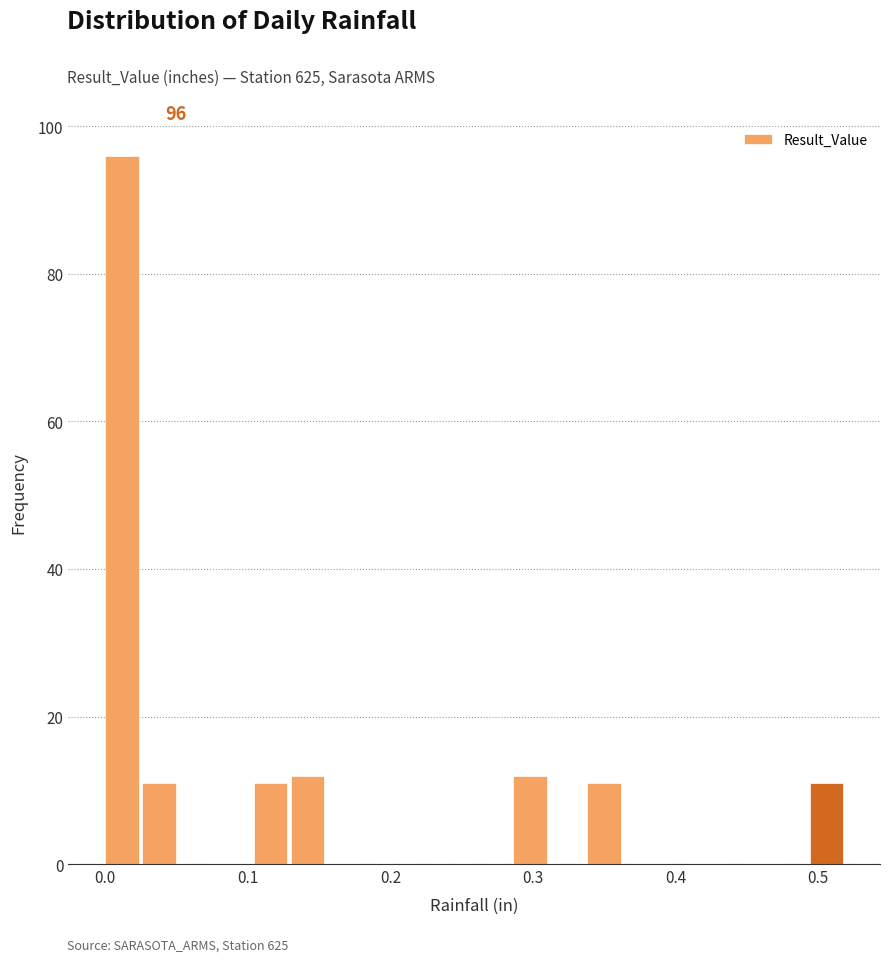

Around what value on the x-axis is the tallest bar? Give the approximate position of its centre, as read against the axis.

0.01